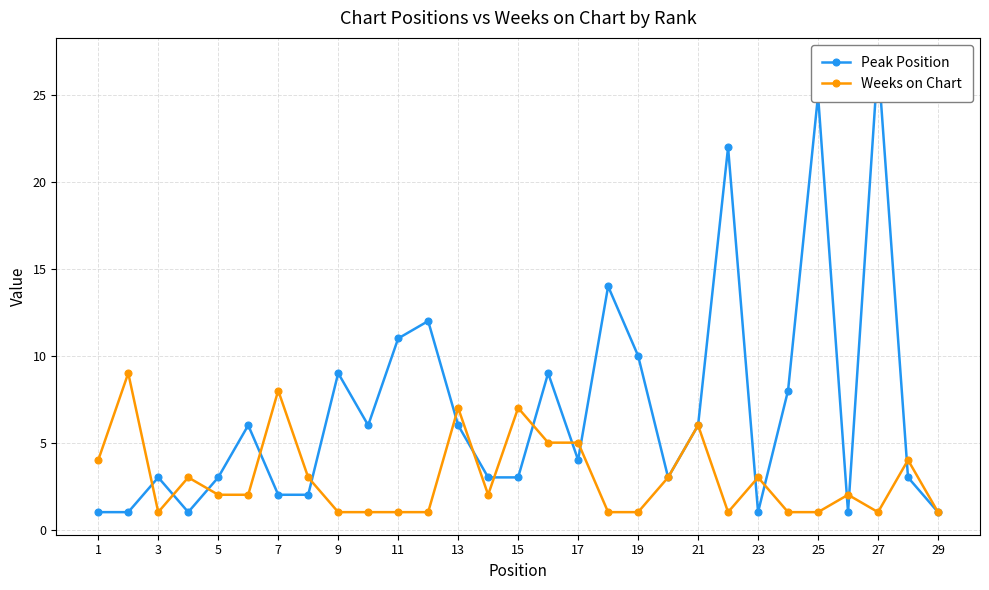

At how many categories does at least one series exceed 6?

14